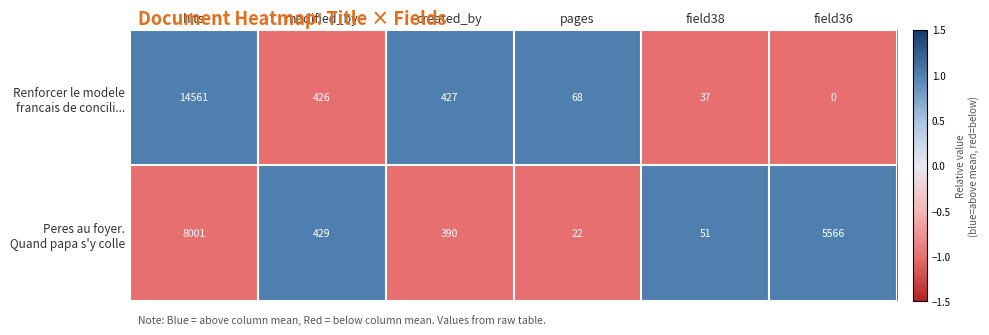

At how many categories does at least one series exceed 0?

6